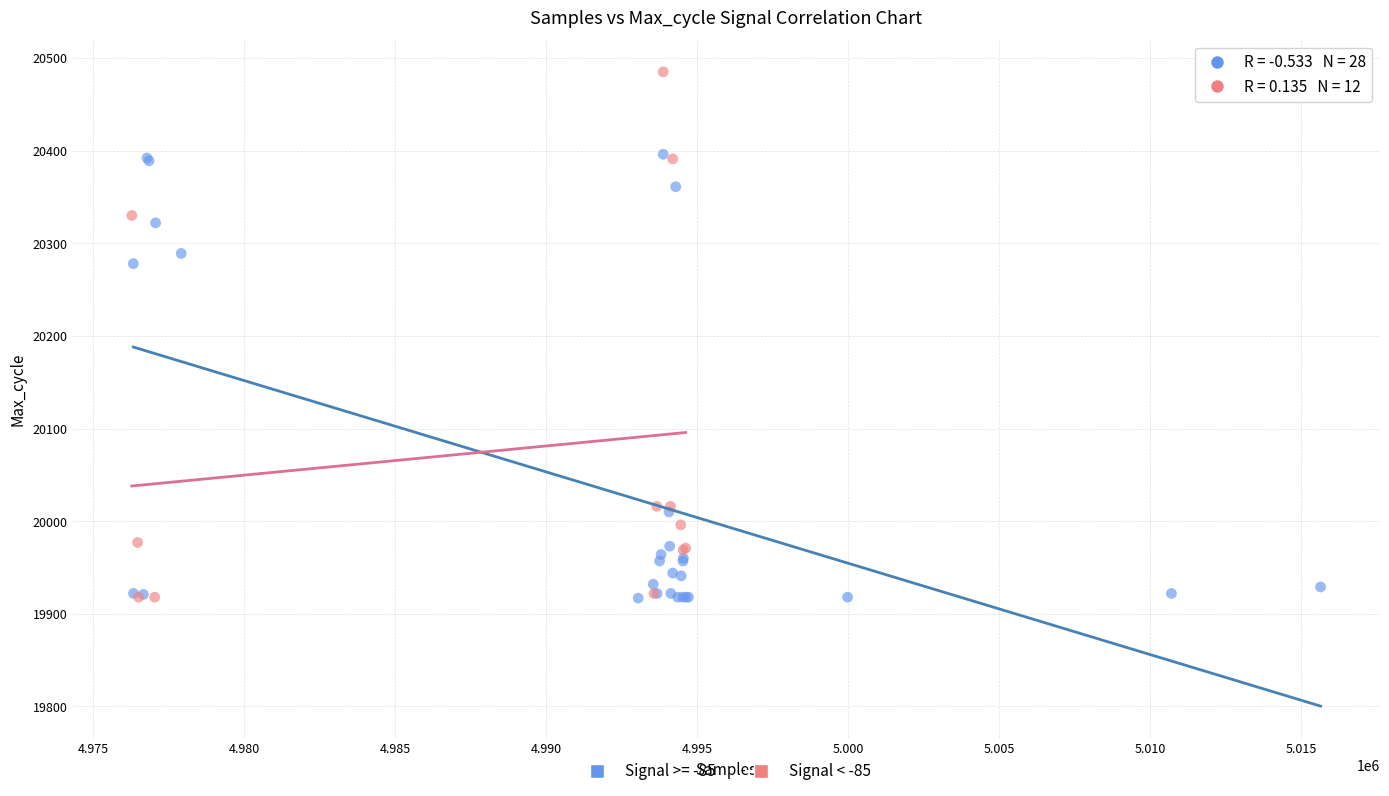

Which series has the largest Y range (max minus min)?

Signal < -85